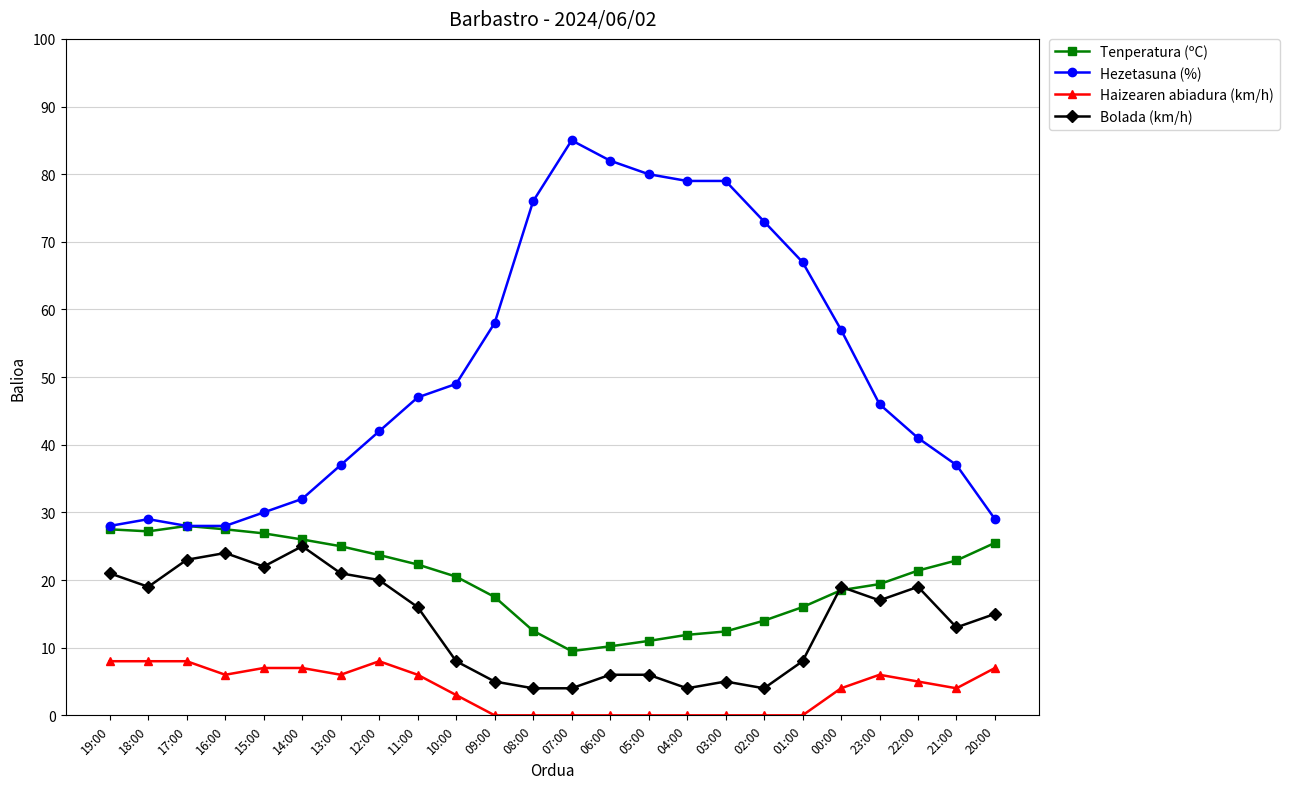

How many distinct data groups are displayed?

4